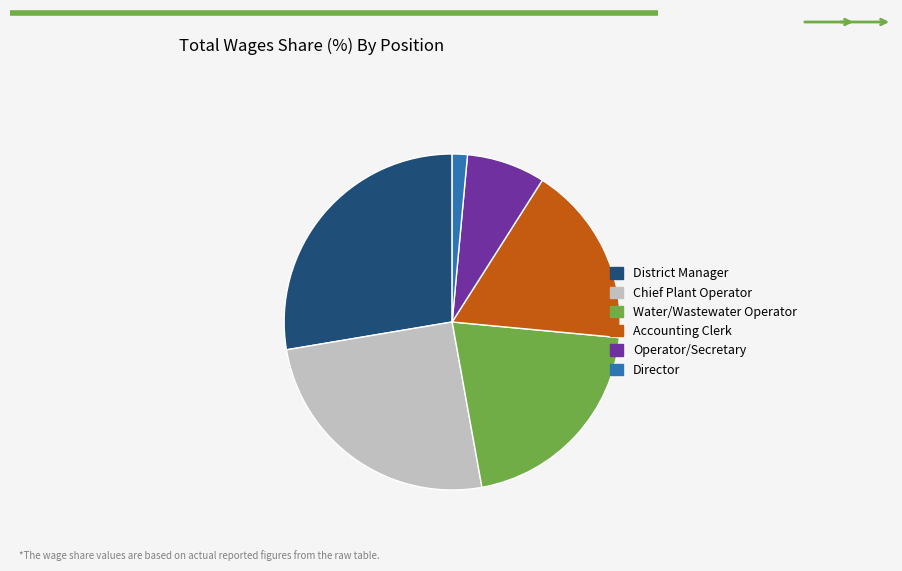

How many segments does this pie chart have?

6